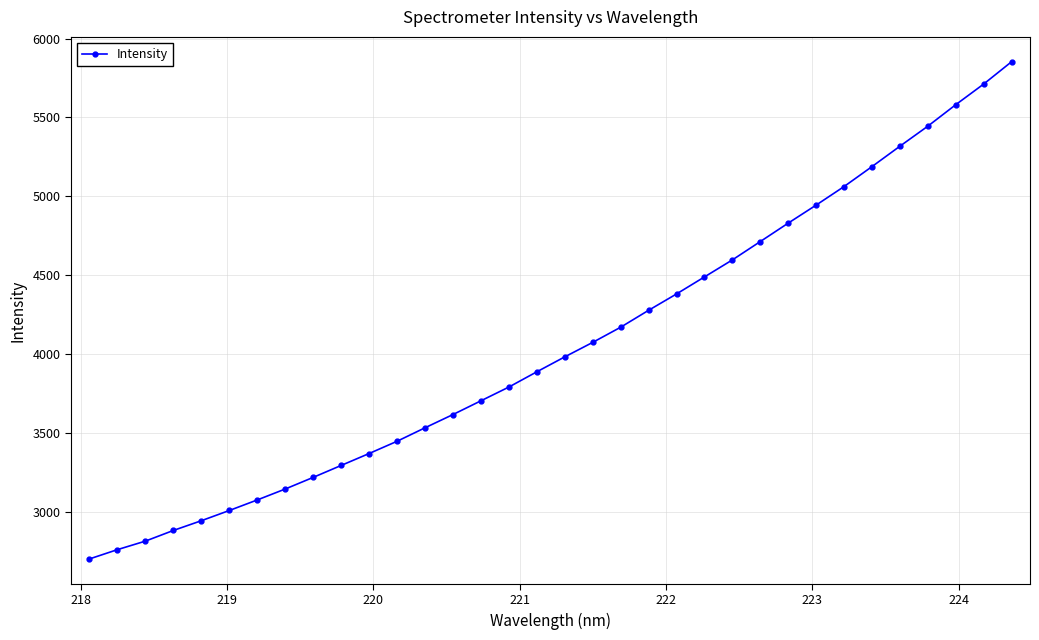

What is the difference between the second highest and second lowest values?

2952.4